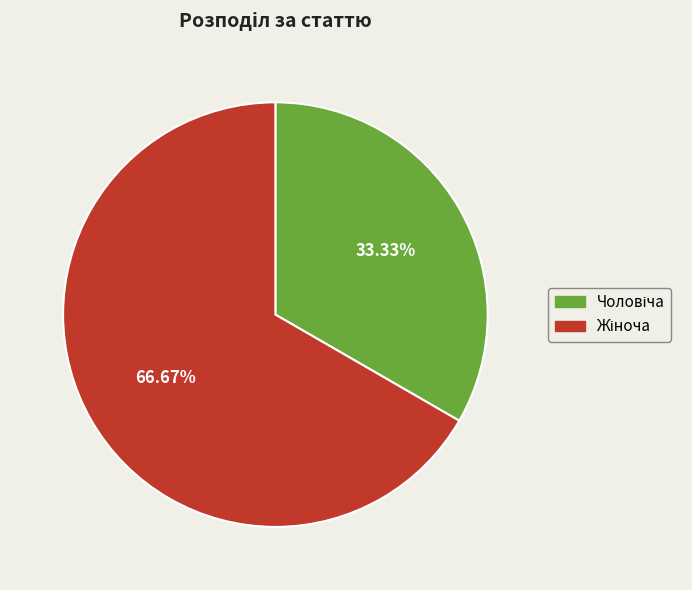

Does any single category account for the majority?

Yes